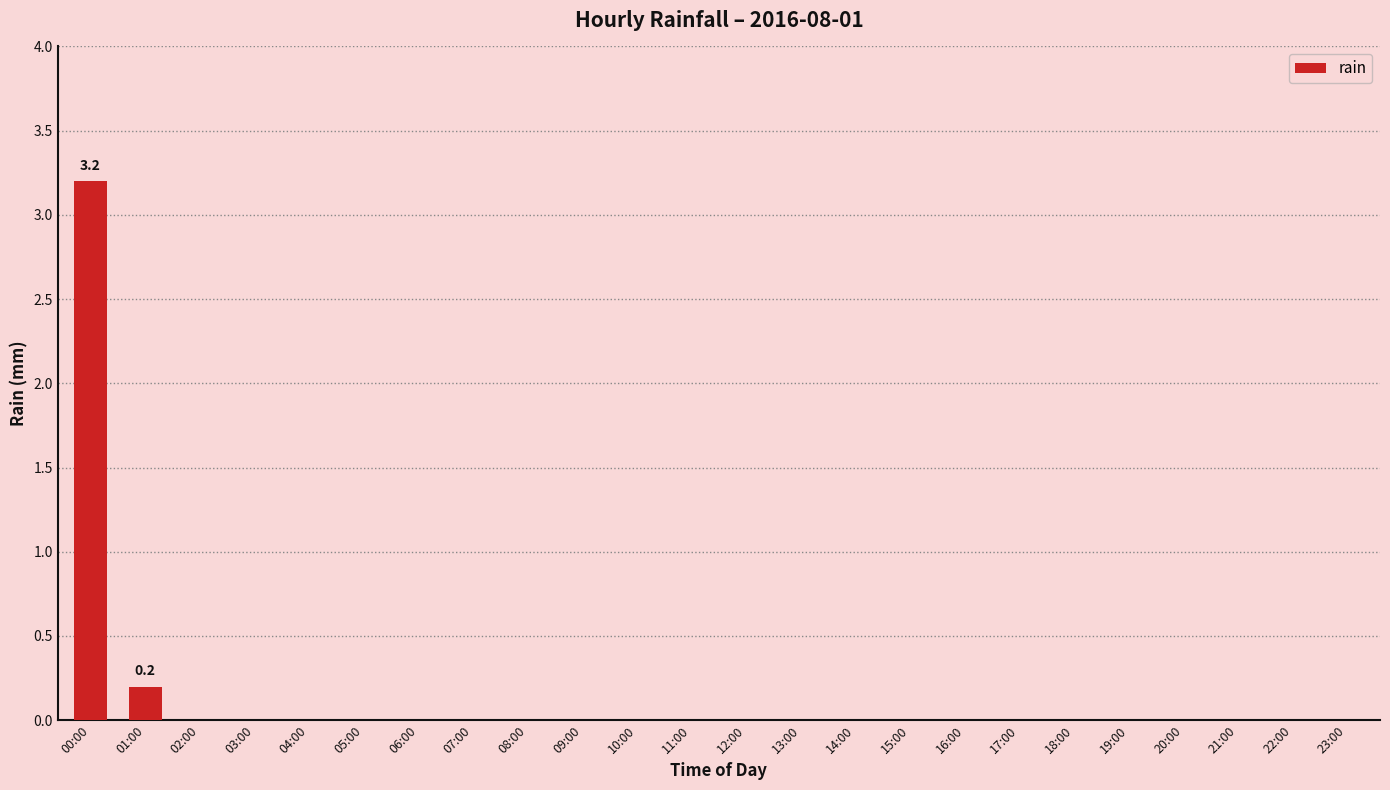

Which label corresponds to the largest value in the chart?

00:00